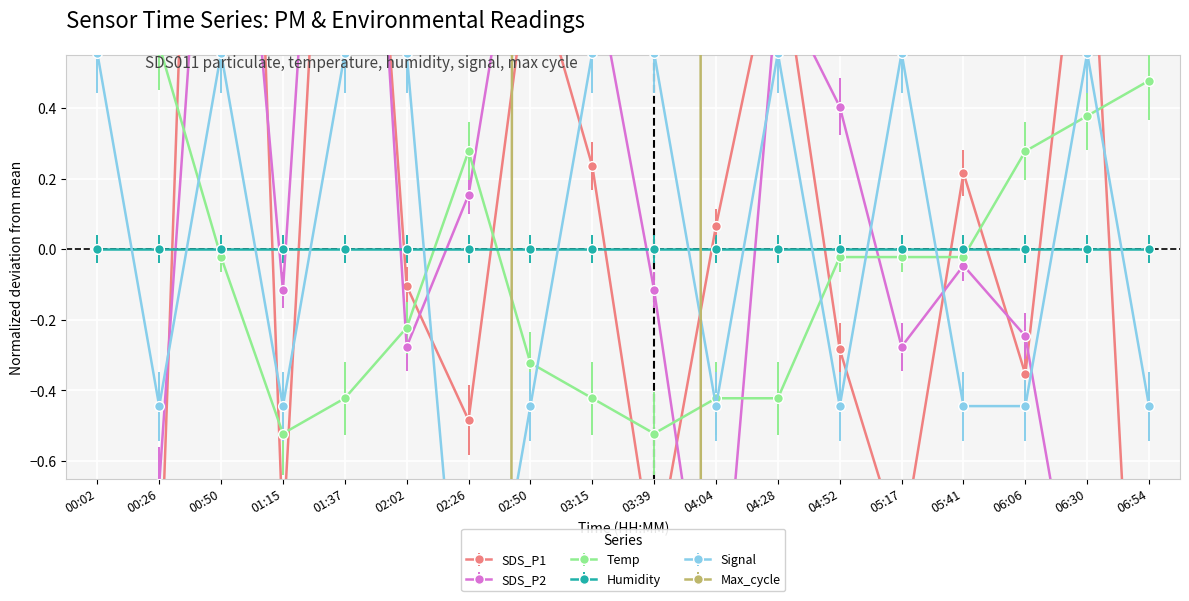

At which category is the sum across all series the highest?

03:15